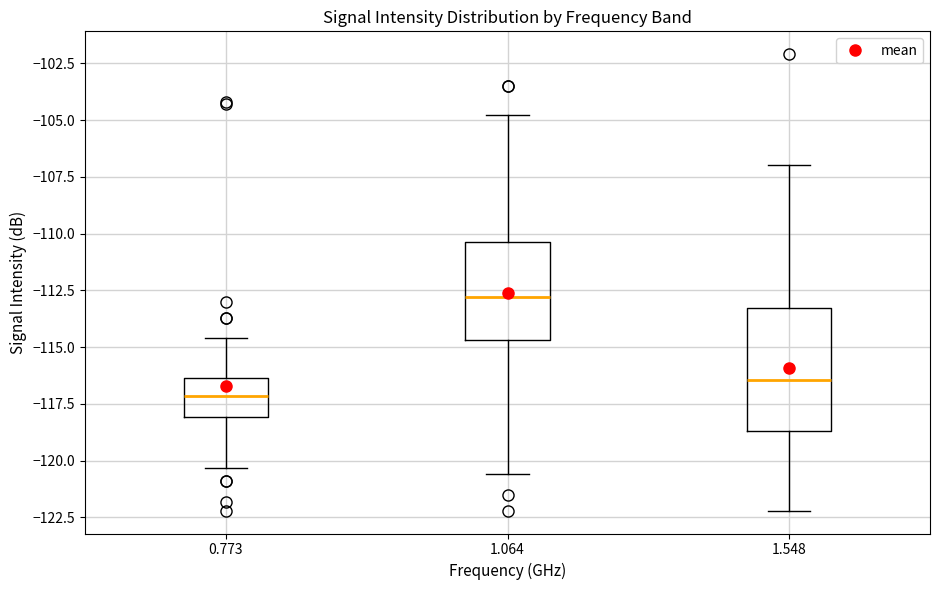

Reading left to right, transcribe this box plot: for each box, give where its median line is, the range the box spans, and where its two whiskers end, as read against the y-axis. The values are not printed on the chart, so give them approximately, as read against the axis.

0.773: median -117.0, box -118.0 to -116.5, whiskers -120.5 to -114.5
1.064: median -113.0, box -114.5 to -110.5, whiskers -120.5 to -105.0
1.548: median -116.5, box -118.5 to -113.5, whiskers -122.0 to -107.0